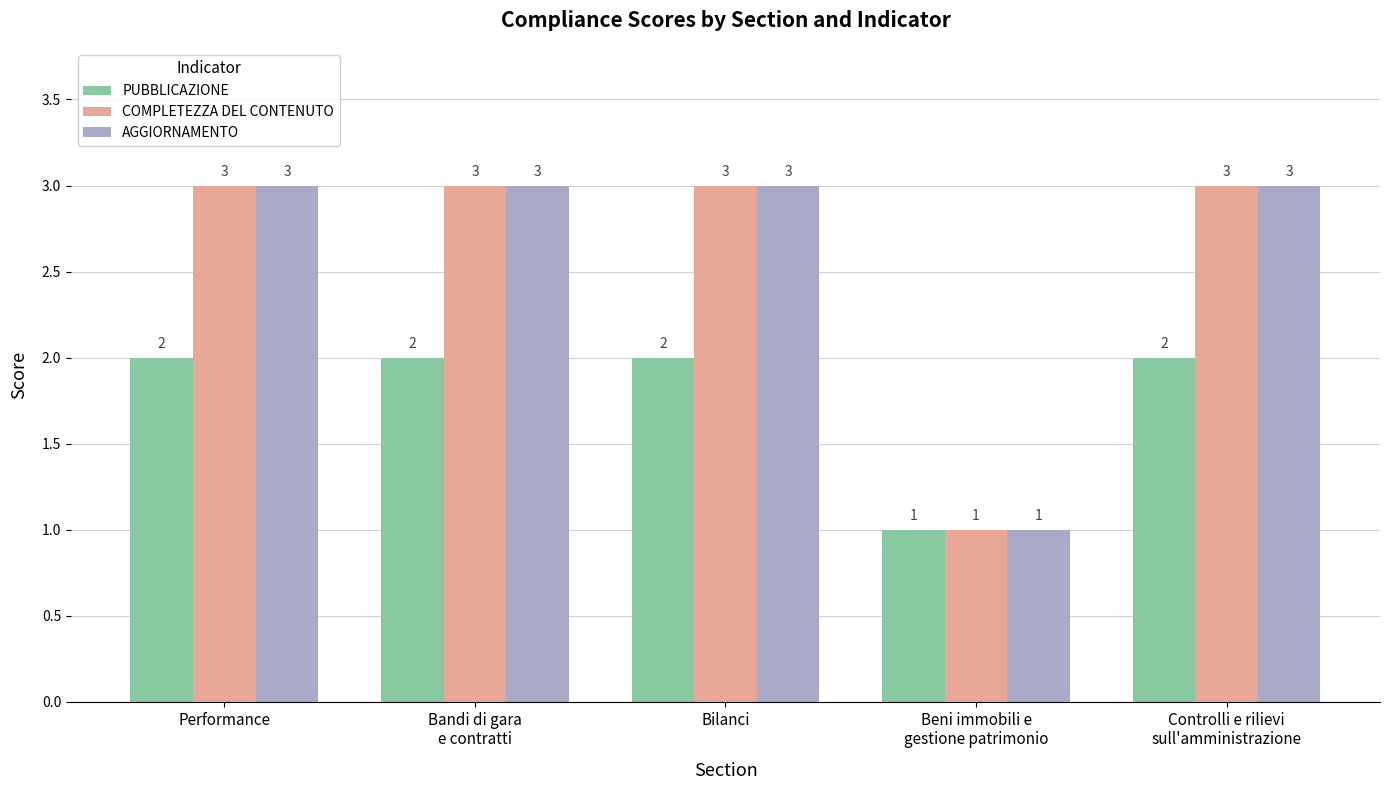

What is the label of the 5th bar from the right?

Performance